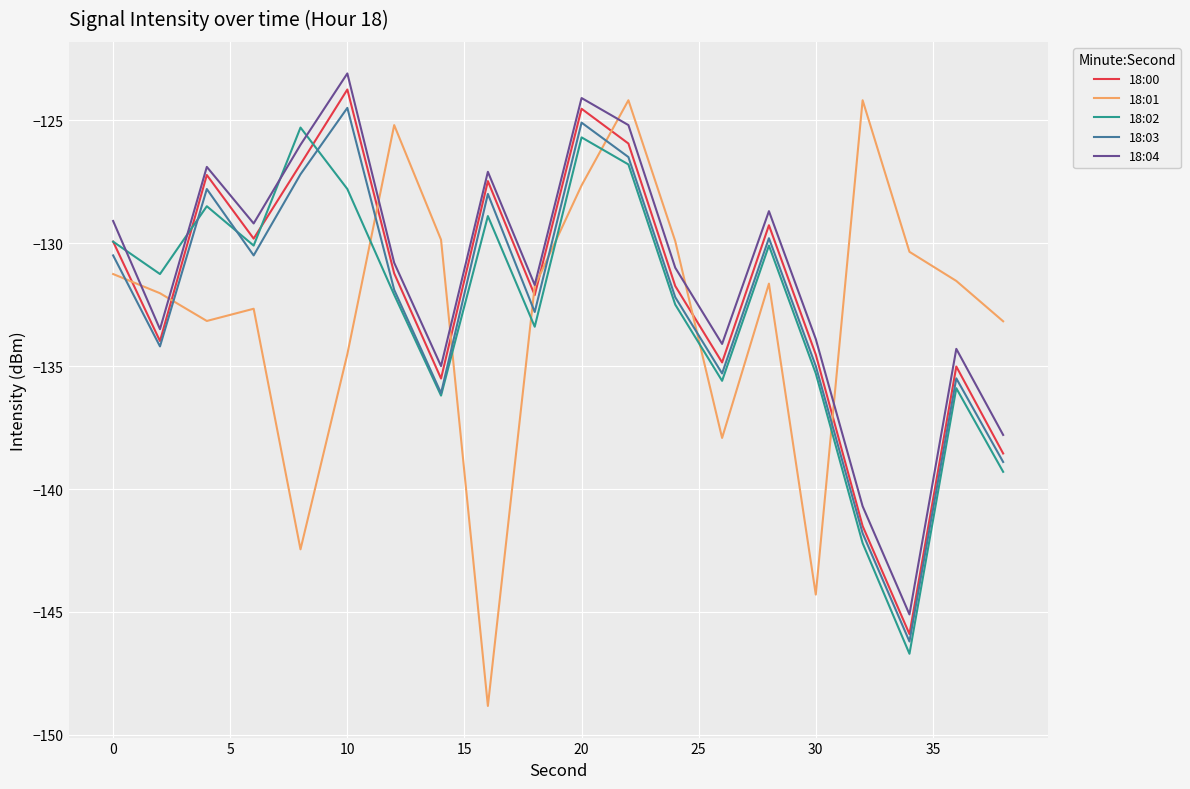

What is the lowest value of the 18:02 series?

-146.7